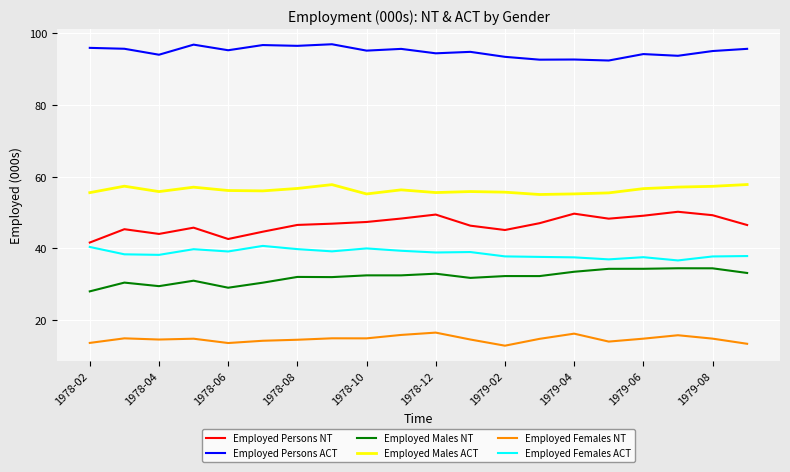

How many distinct data groups are displayed?

6